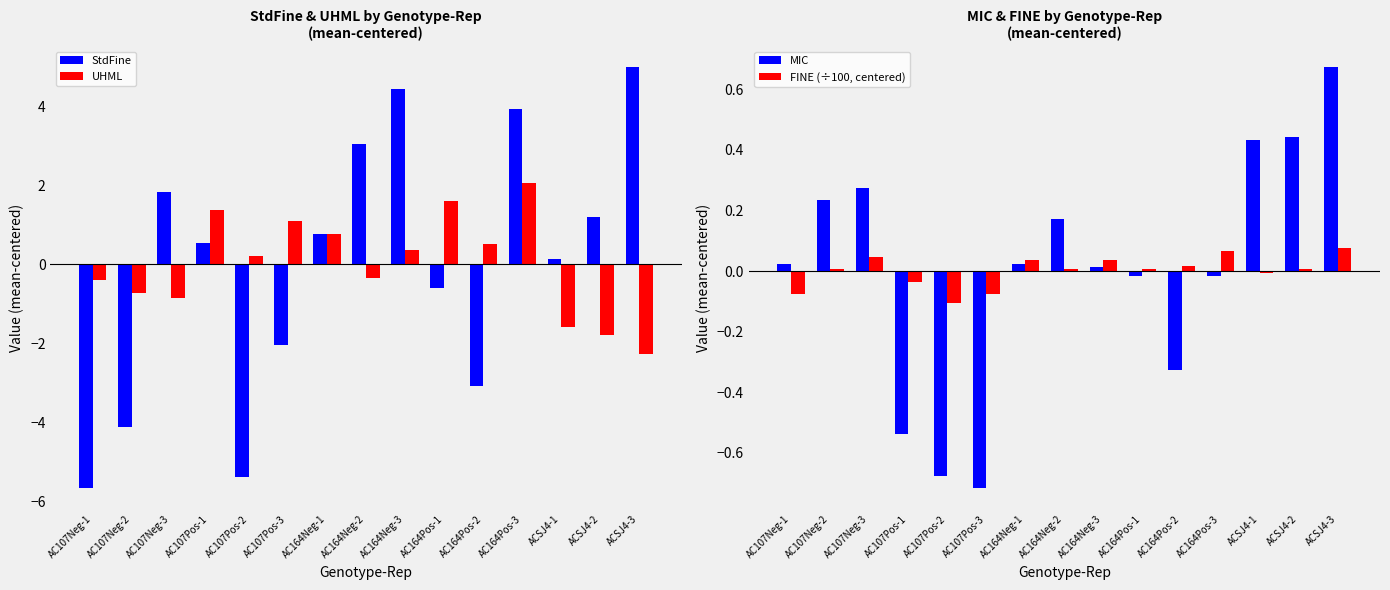

What are all the series names shown in the legend?

StdFine, UHML, MIC, FINE (÷100, centered)